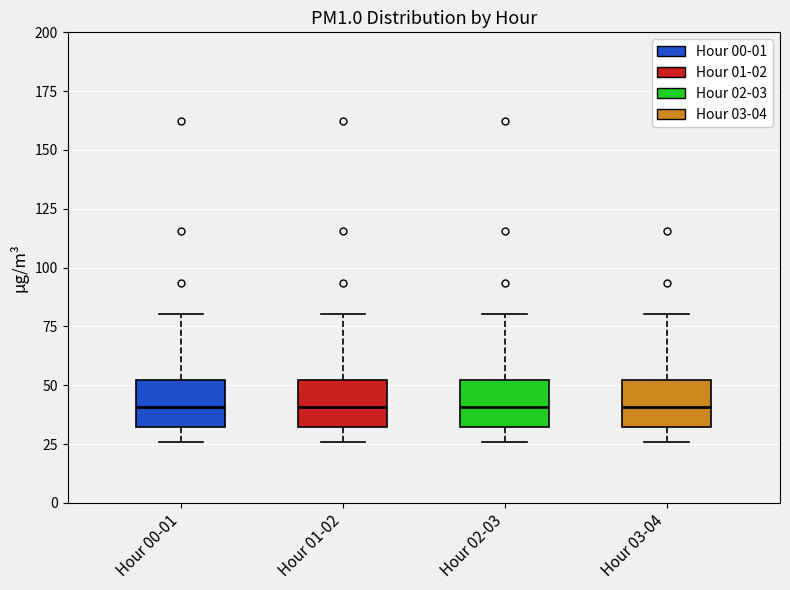

Reading left to right, read every box against the y-axis: the position of its median line, the range the box covers, and the ends of its whiskers. The values are not printed on the chart, so give them approximately, as read against the axis.

Hour 00-01: median 40, box 30 to 50, whiskers 25 to 80
Hour 01-02: median 40, box 30 to 50, whiskers 25 to 80
Hour 02-03: median 40, box 30 to 50, whiskers 25 to 80
Hour 03-04: median 40, box 30 to 50, whiskers 25 to 80